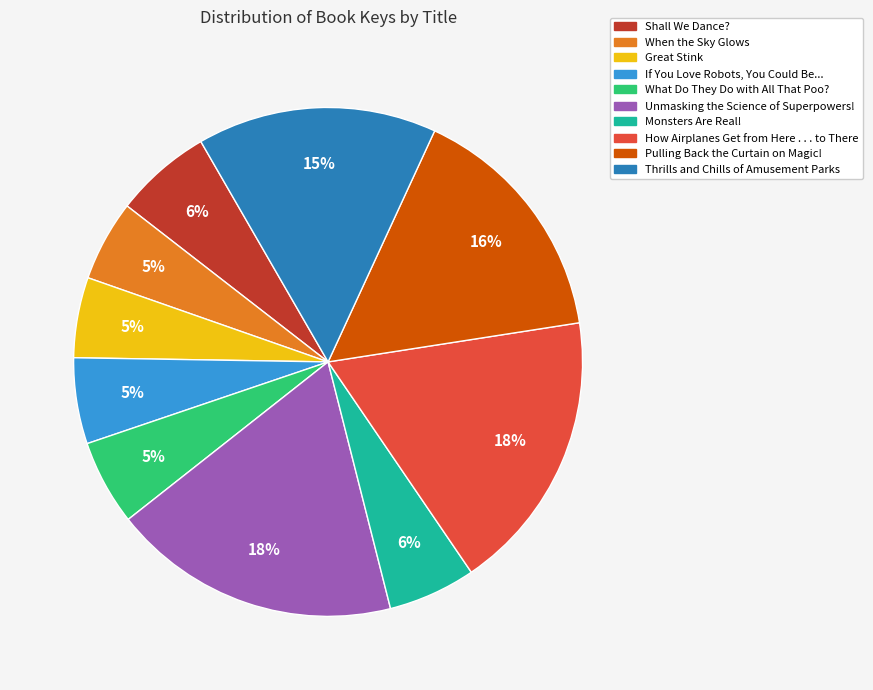

Is When the Sky Glows the majority of the pie?

No